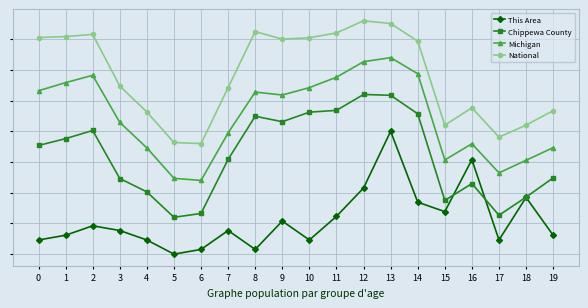

Is this an area chart (filled region under the line)?

No